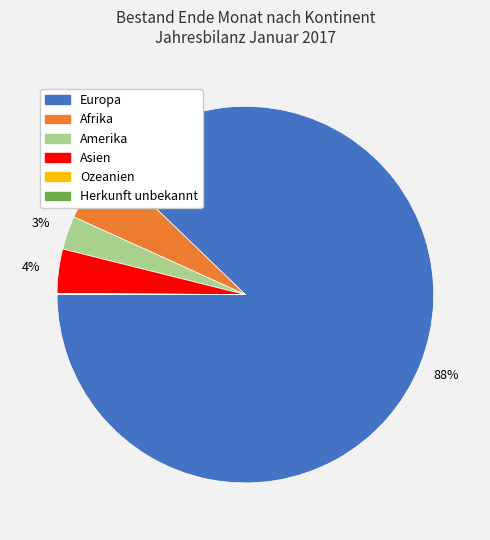

Between Amerika and Afrika, which is larger?

Afrika